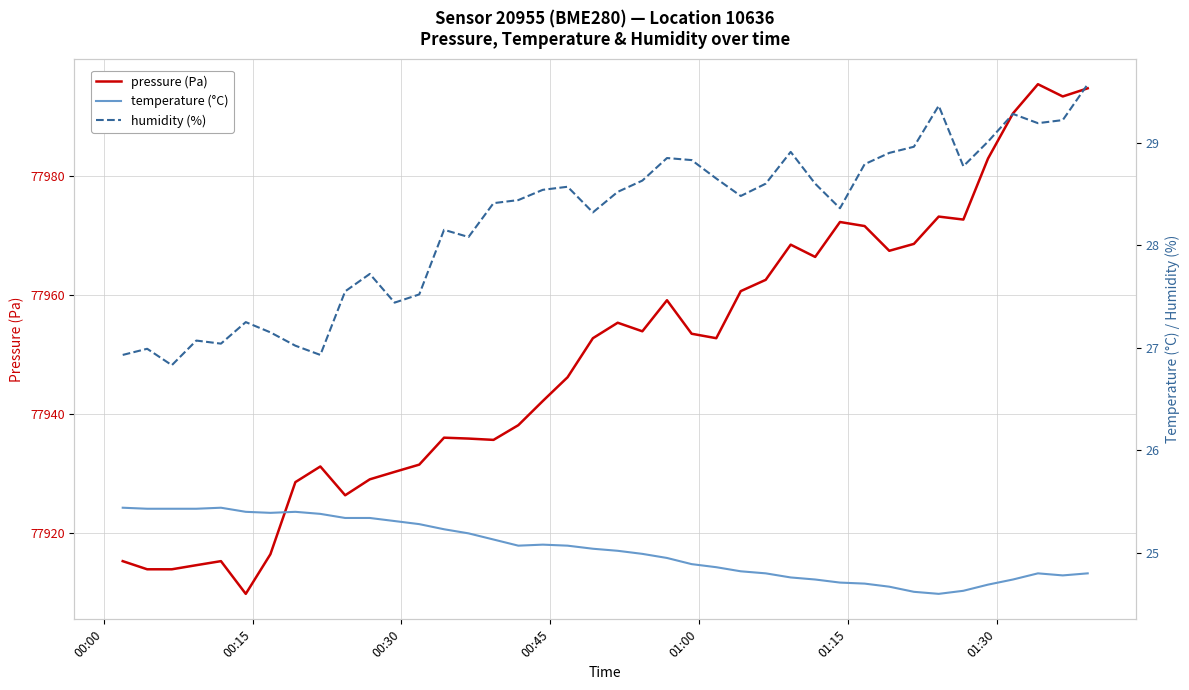

True or false: temperature (°C) and pressure (Pa) cross at least once.

False